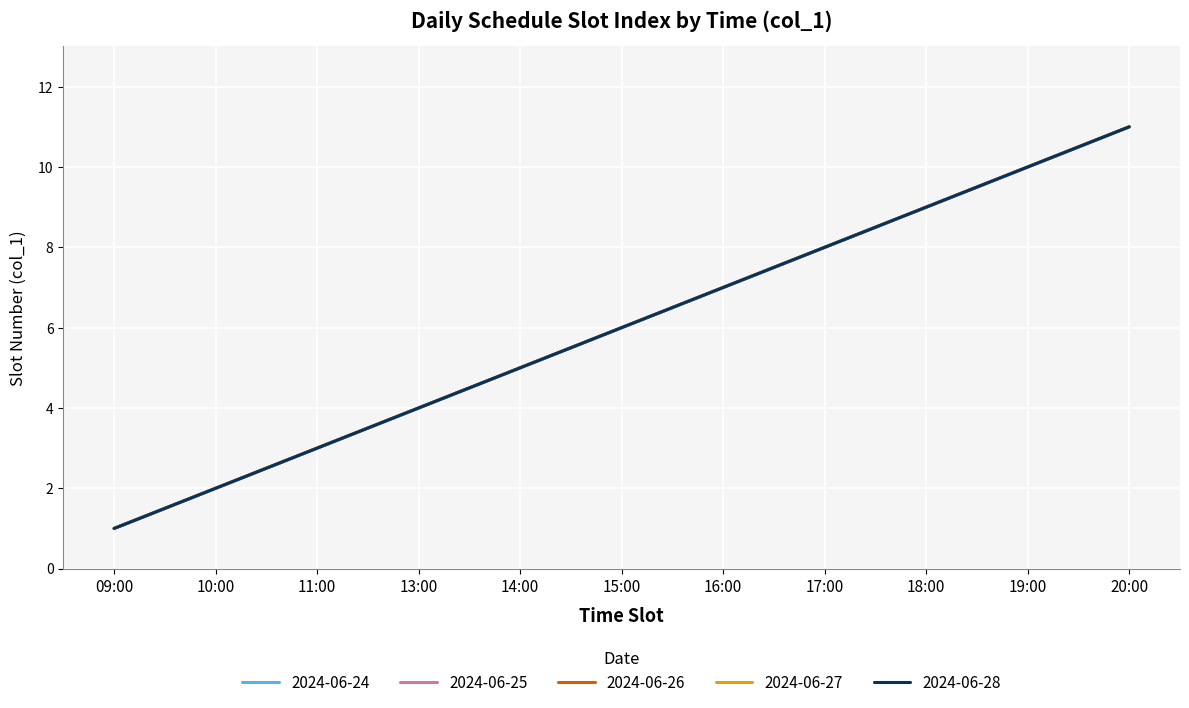

What is the minimum value shown in the chart?

1